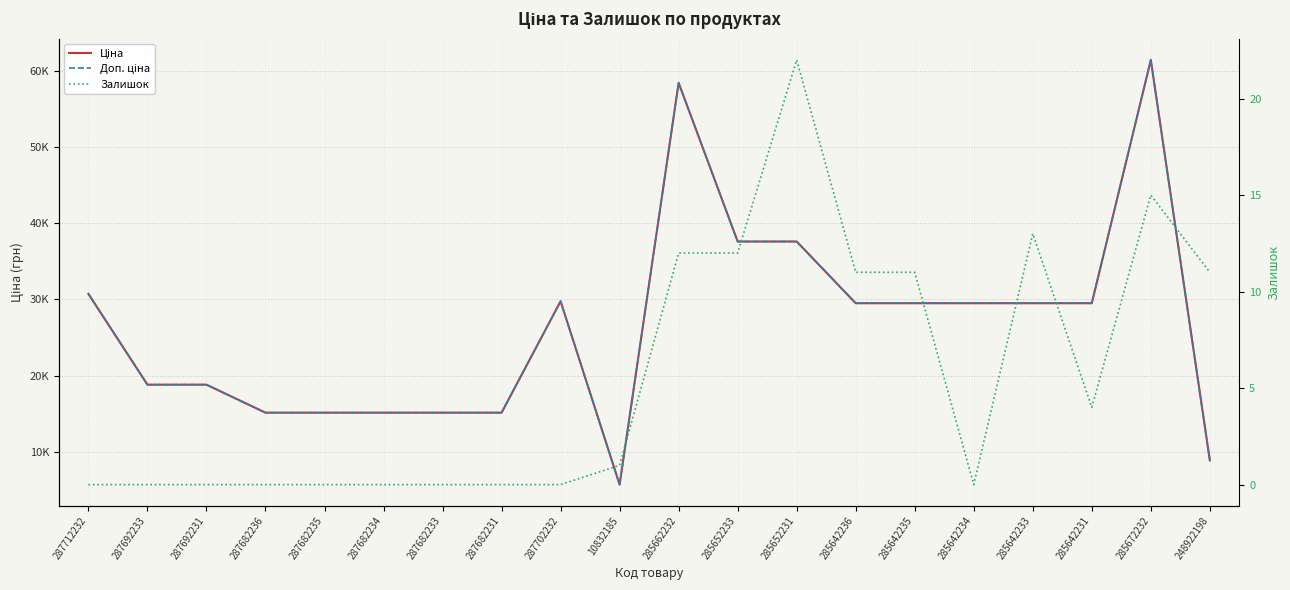

Which category has the highest value in the Залишок series?

285652231